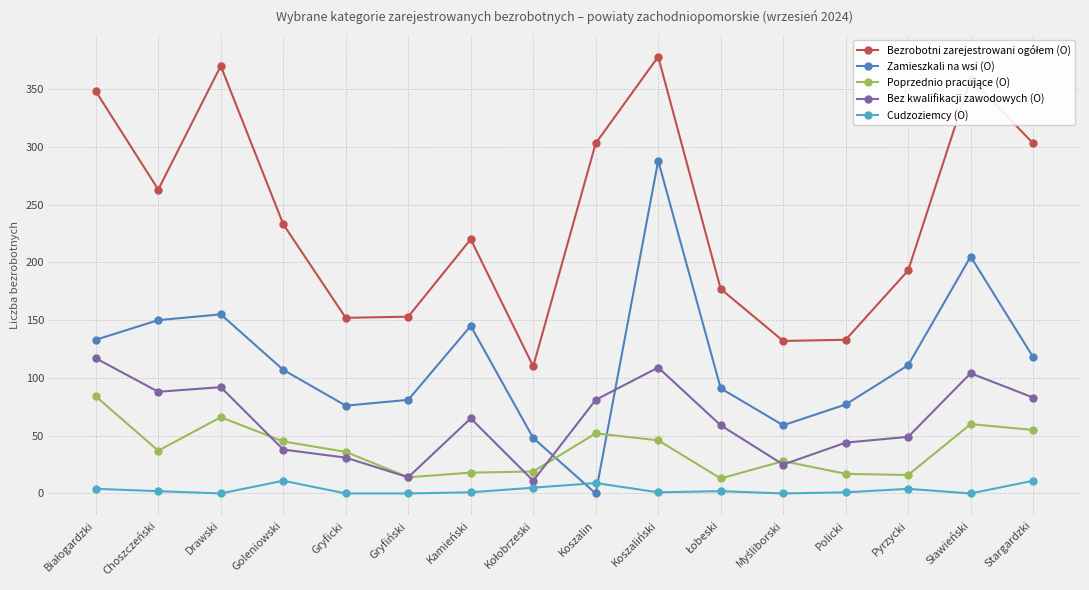

What is the difference between the highest and lowest values at Gryfiński?

153